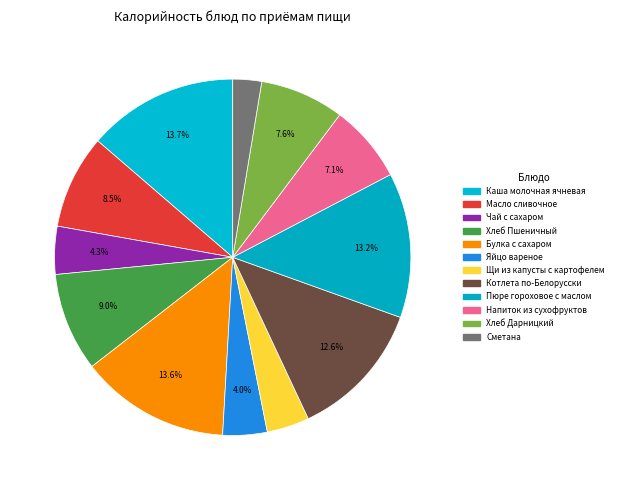

How much of the chart is everything except Каша молочная ячневая?

86.3%